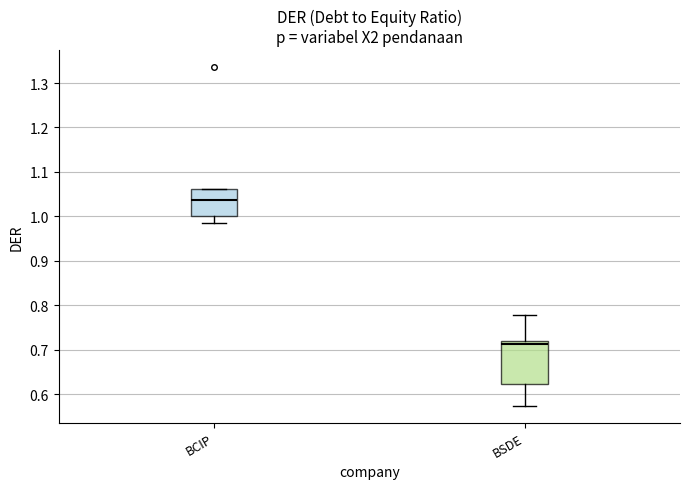

Reading left to right, read every box against the y-axis: the position of its median line, the range the box covers, and the ends of its whiskers. The values are not printed on the chart, so give them approximately, as read against the axis.

BCIP: median 1.04, box 1.00 to 1.06, whiskers 0.99 to 1.06
BSDE: median 0.71, box 0.62 to 0.72, whiskers 0.57 to 0.78